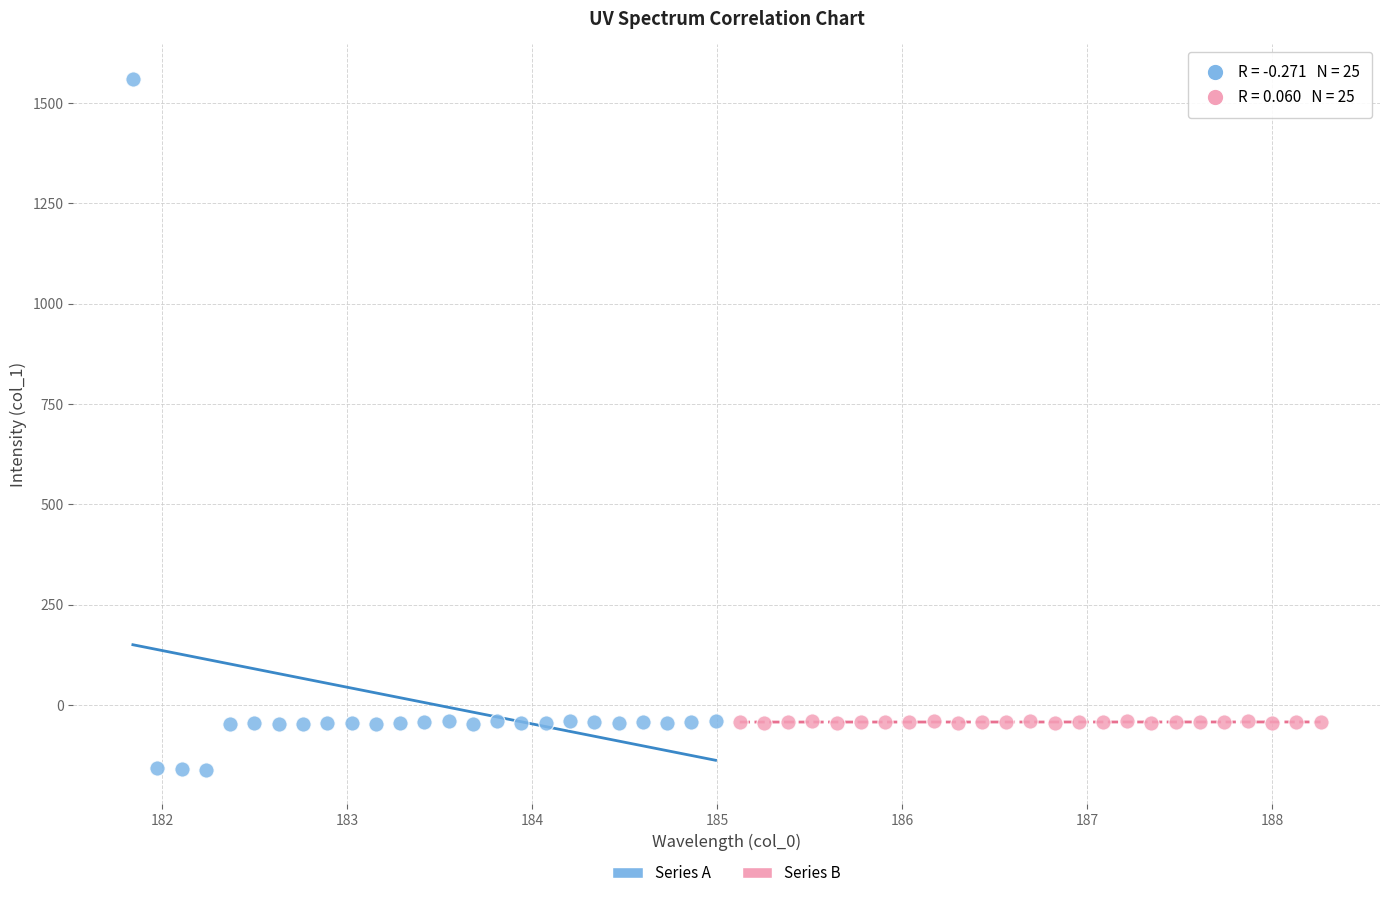

Which series contains the lowest Y value?

Series A